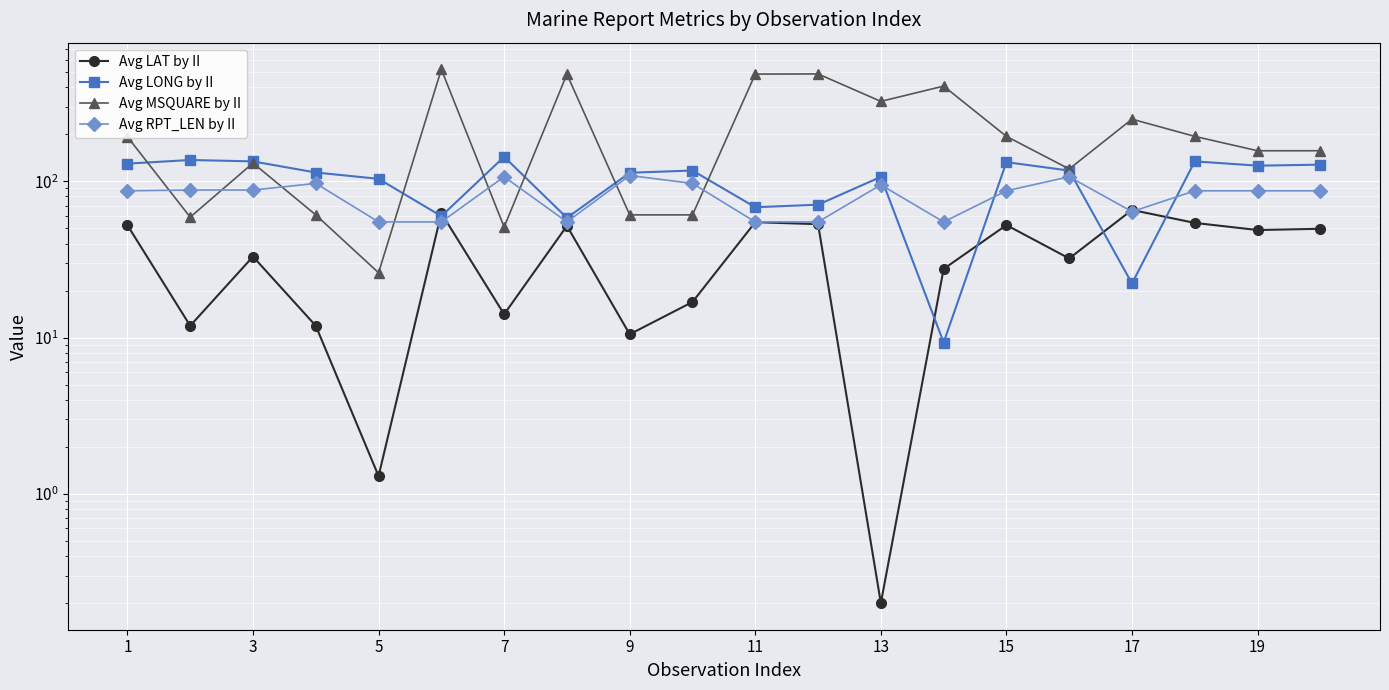

Which series has the largest range (max minus min)?

Avg MSQUARE by II